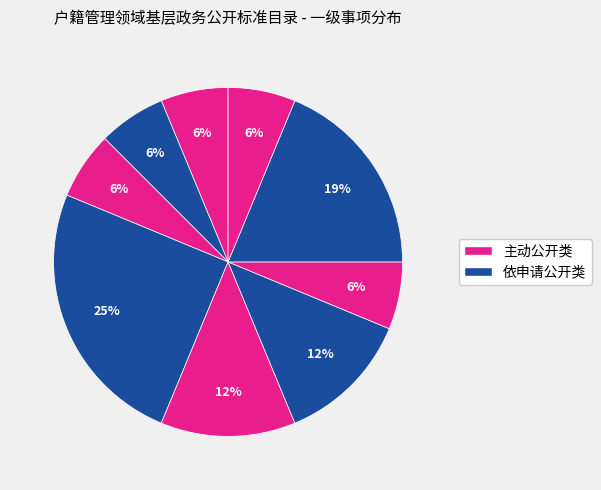

How many slices are in this pie chart?

9